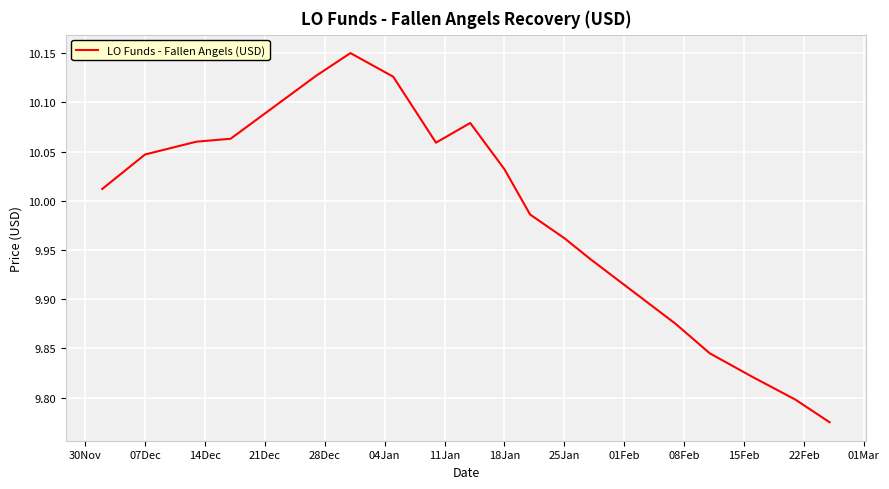

How many lines are shown in the chart?

1